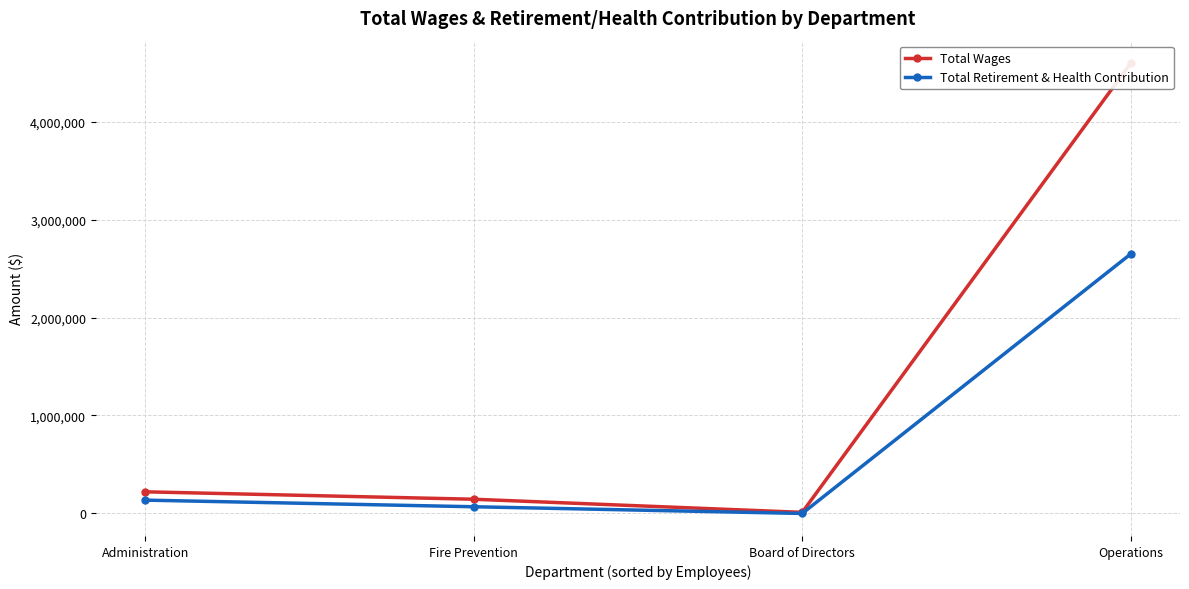

True or false: Total Retirement & Health Contribution and Total Wages cross at least once.

False